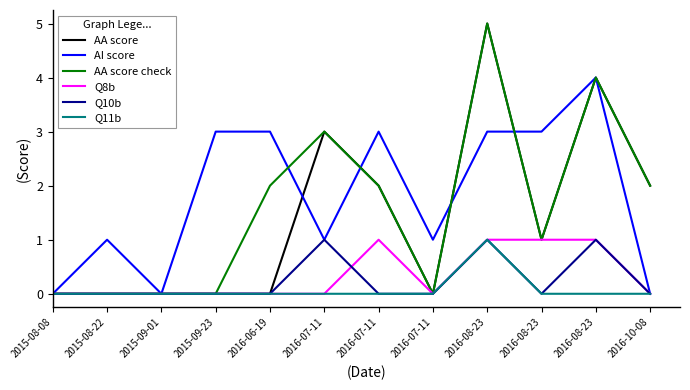

Which series changed the most between 2015-08-08 and 2015-09-23?

AI score